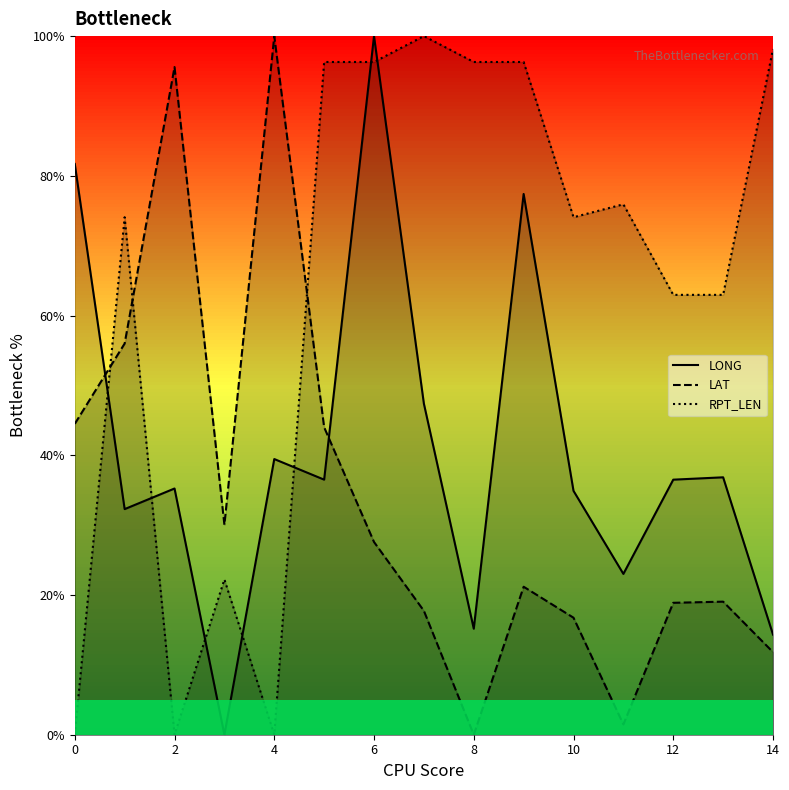

Between 10 and 11, which series saw the biggest shift?

LAT